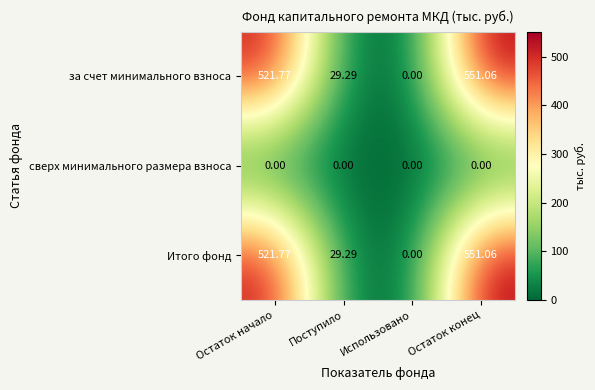

List the labels in order of за счет минимального взноса value, smallest first.

Использовано, Поступило, Остаток начало, Остаток конец